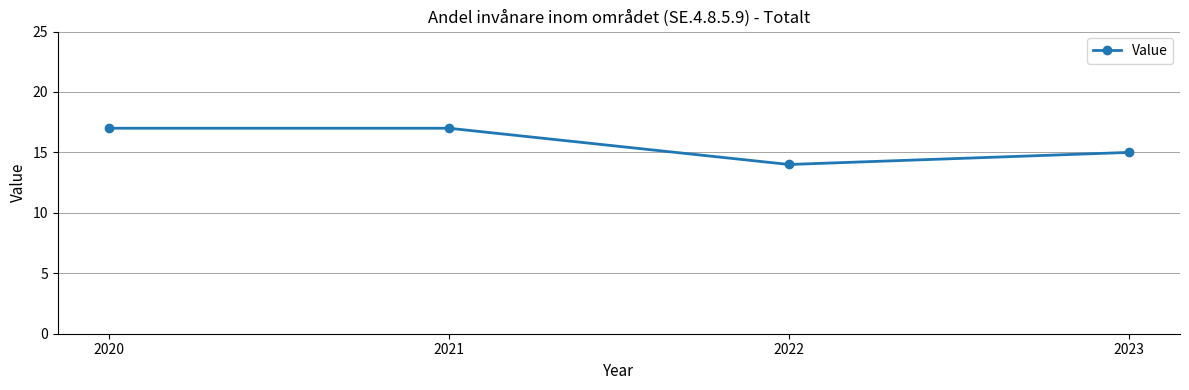

Reading right to left, list all the values displayed in this chart.

15	14	17	17